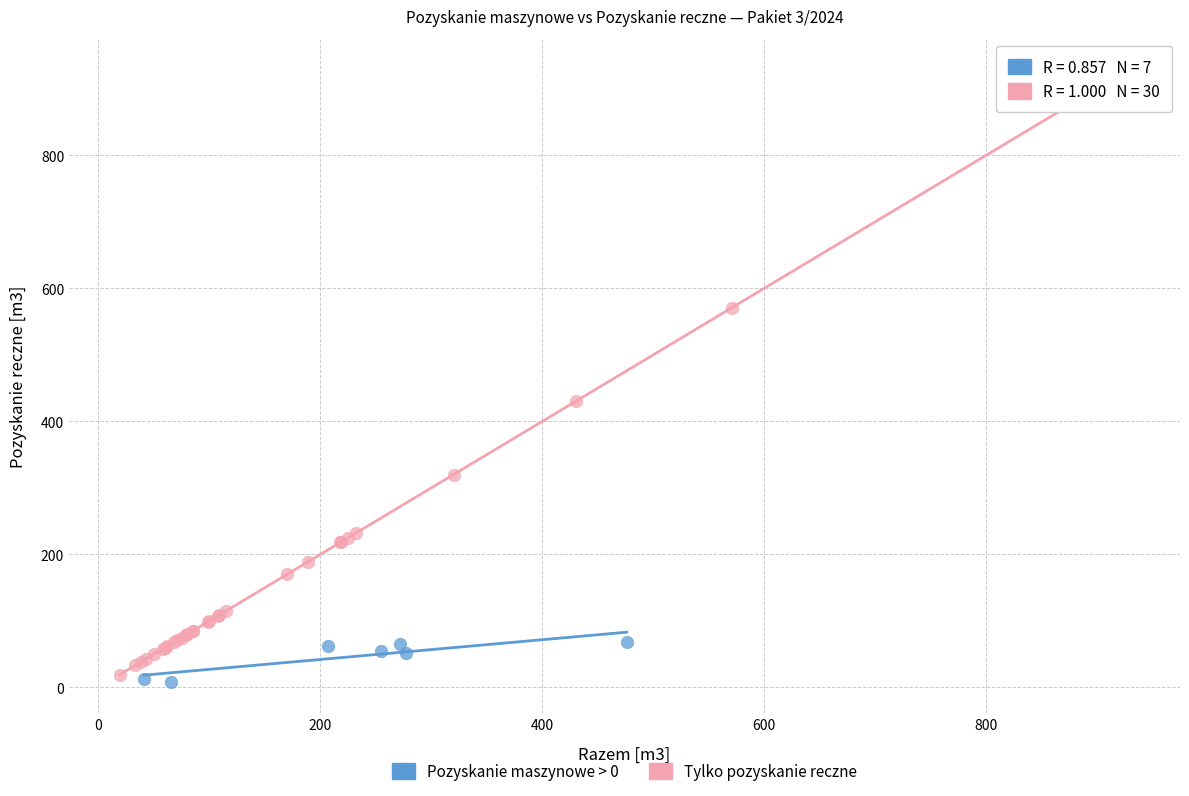

What are all the series names shown in the legend?

Pozyskanie maszynowe > 0, Tylko pozyskanie reczne